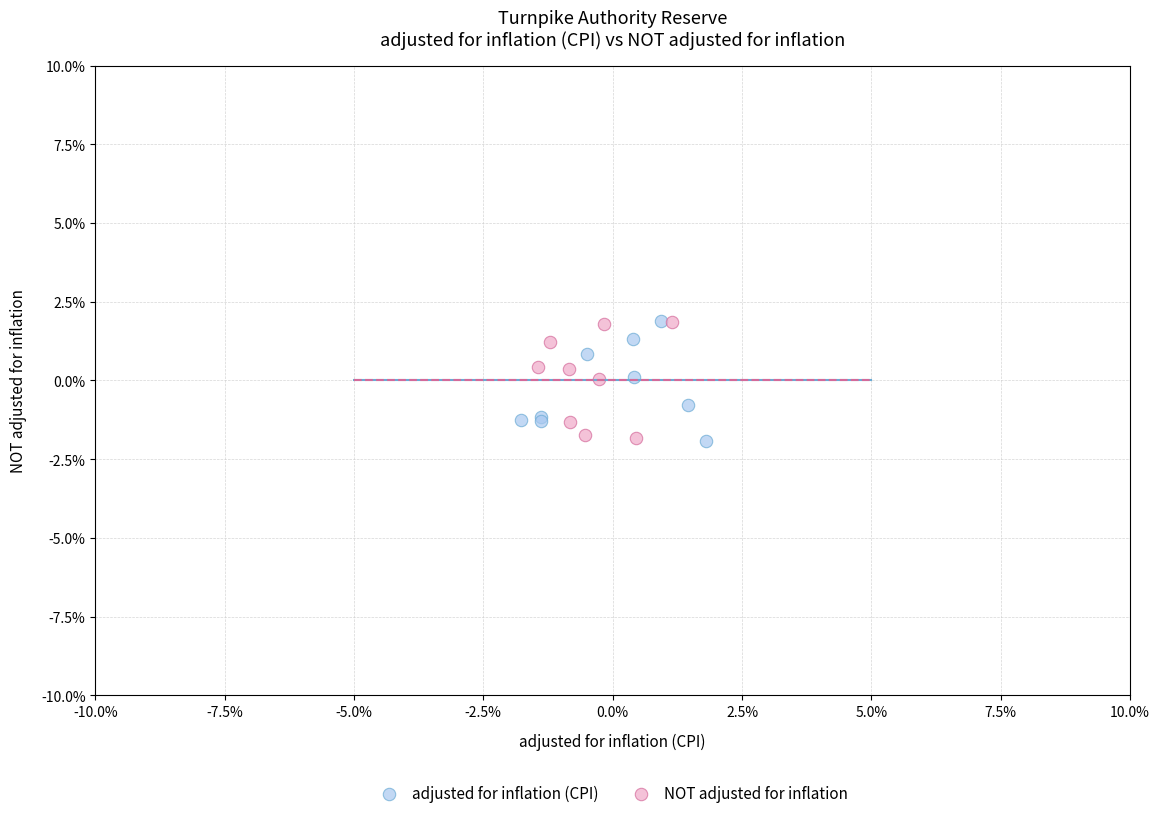

What are all the series names shown in the legend?

adjusted for inflation (CPI), NOT adjusted for inflation